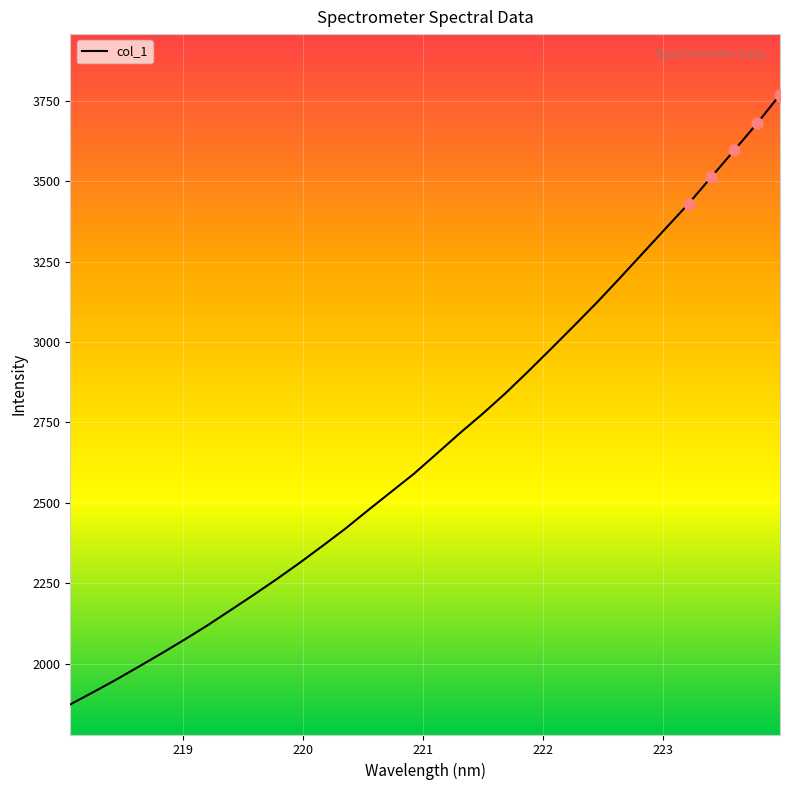

What is the maximum value shown in the chart?

3768.9